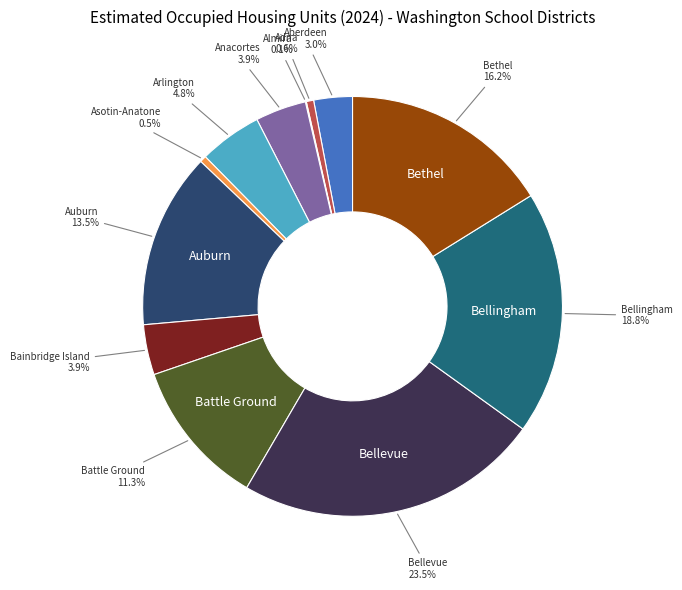

Which has a higher value, Anacortes or Aberdeen?

Anacortes